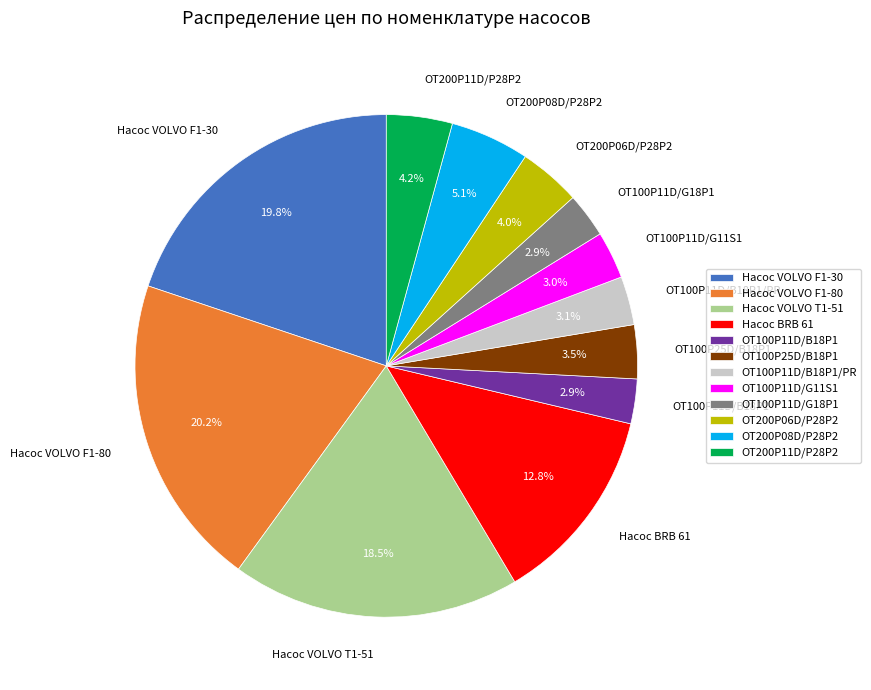

Is there a majority slice in this chart?

No